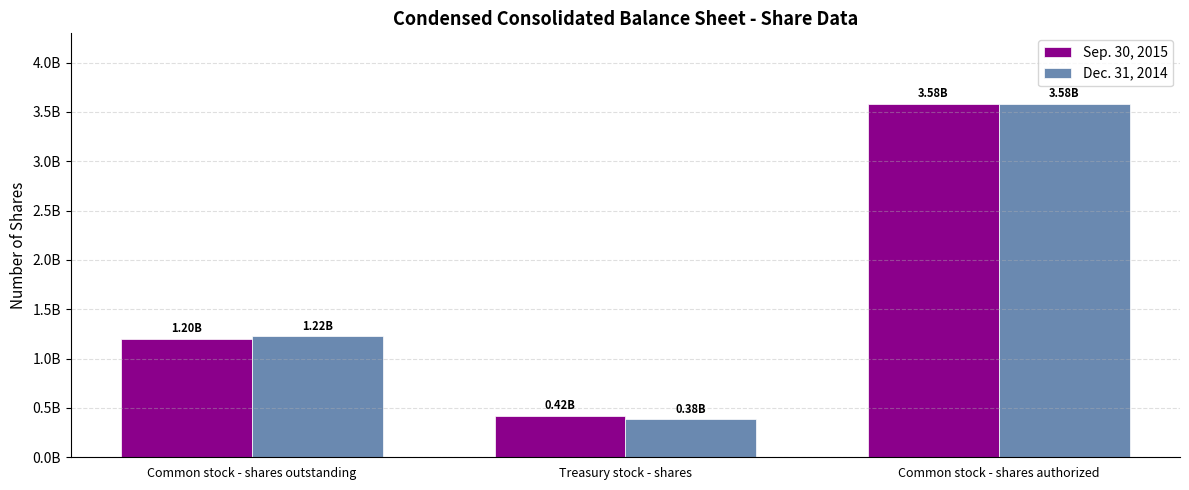

True or false: Dec. 31, 2014 has a value of 3580000000 at Common stock - shares authorized.

True